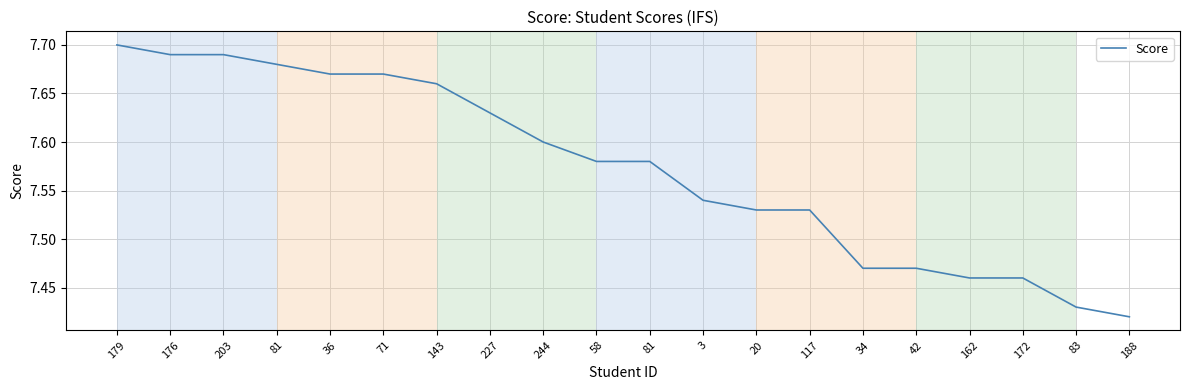

Does the chart have visible grid lines?

Yes